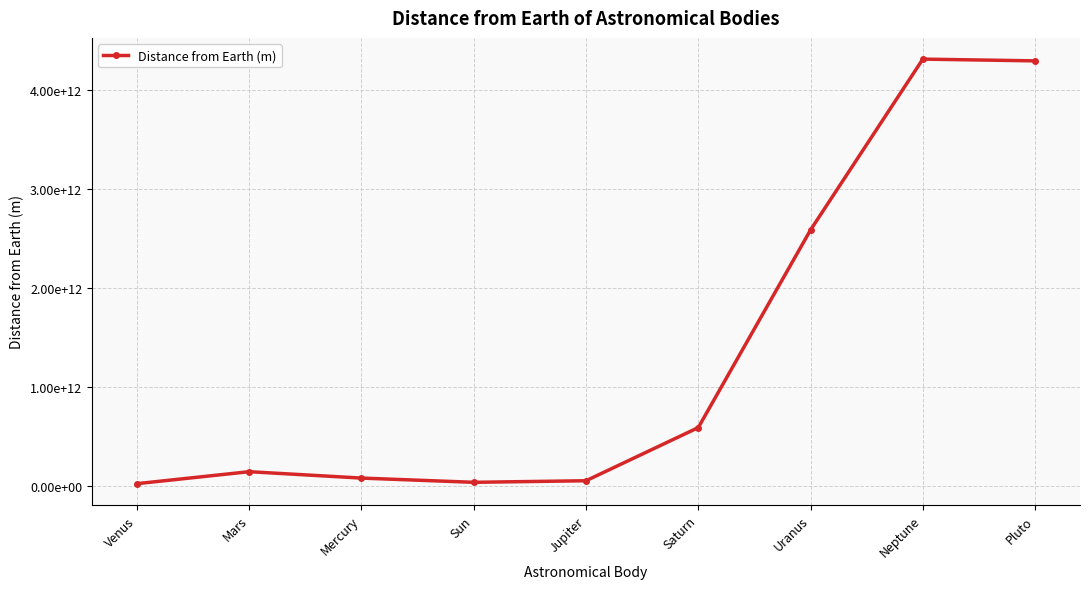

Does the chart have visible grid lines?

Yes